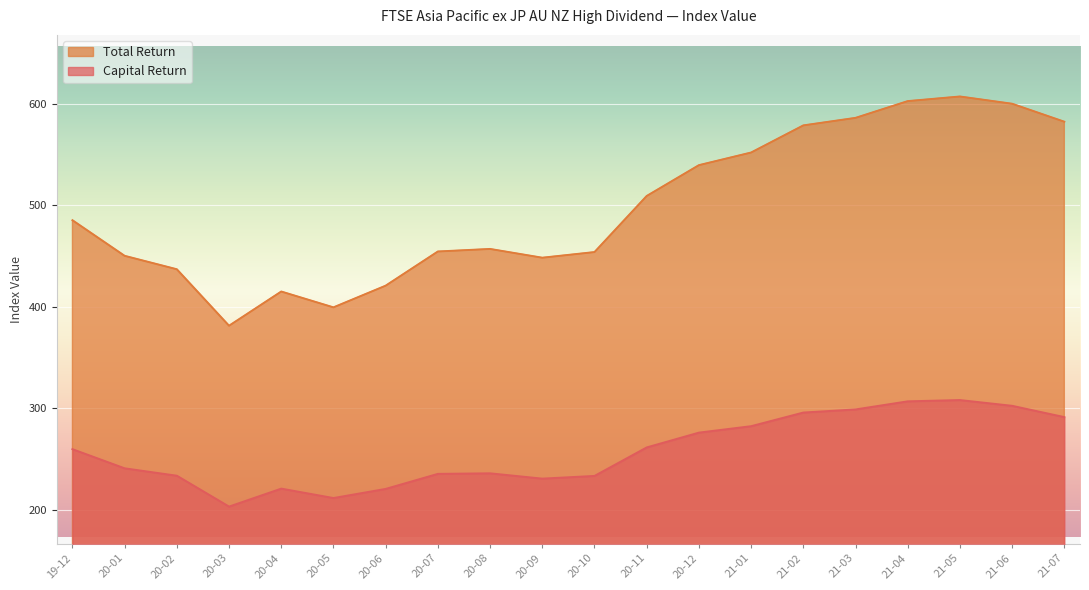

At which label does Capital Return first exceed 259?

19-12